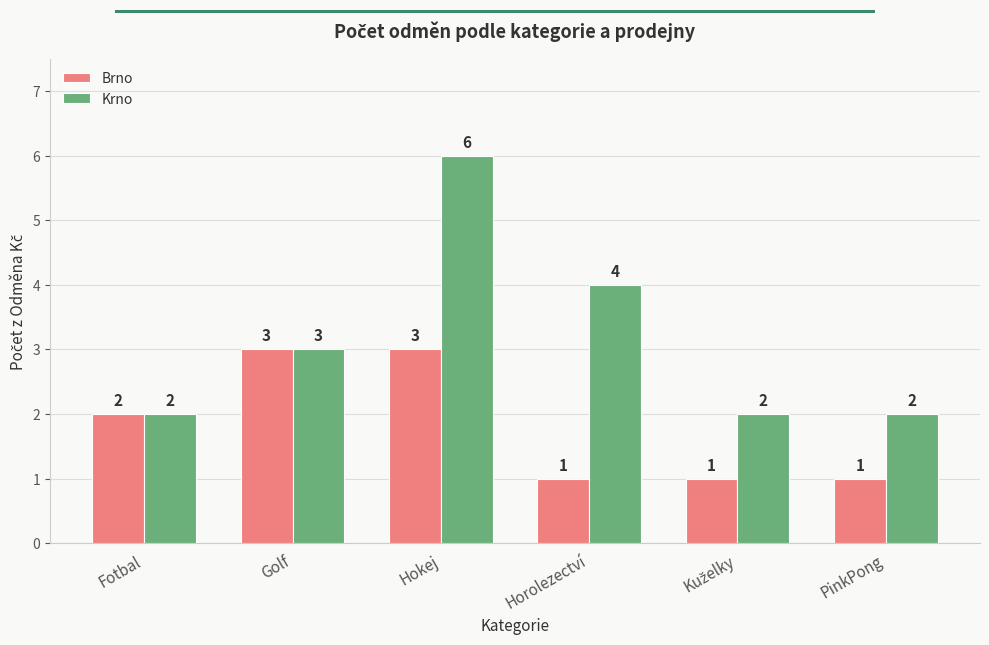

What is the difference between the maximum and second lowest values in the Krno series?

4